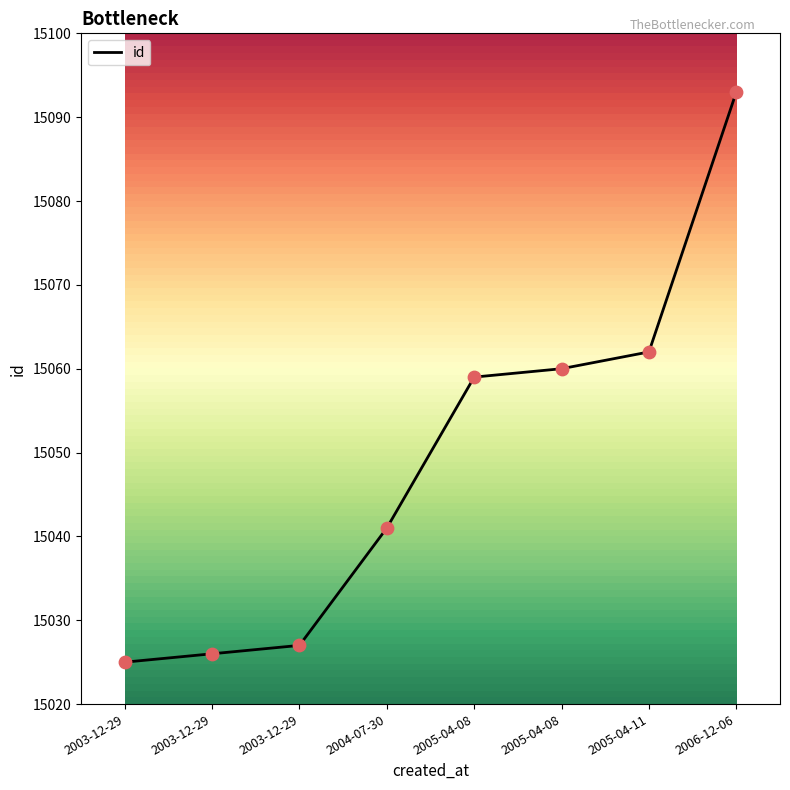

What is the change in value from 2003-12-29 to 2006-12-06?

+67